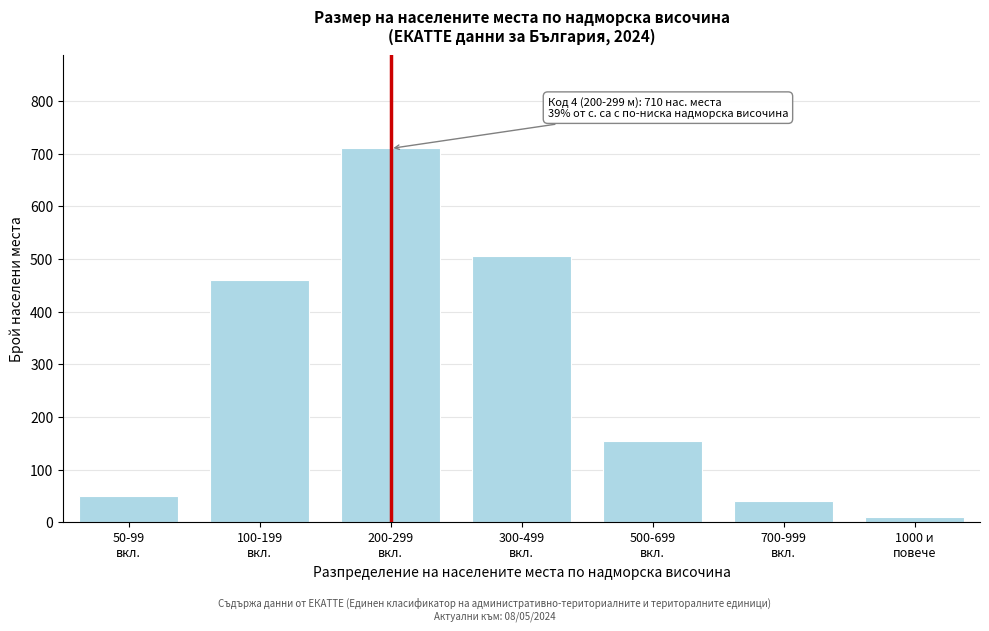

Reading left to right, what are all the values shown in this chart?

50	460	710	505	155	40	10